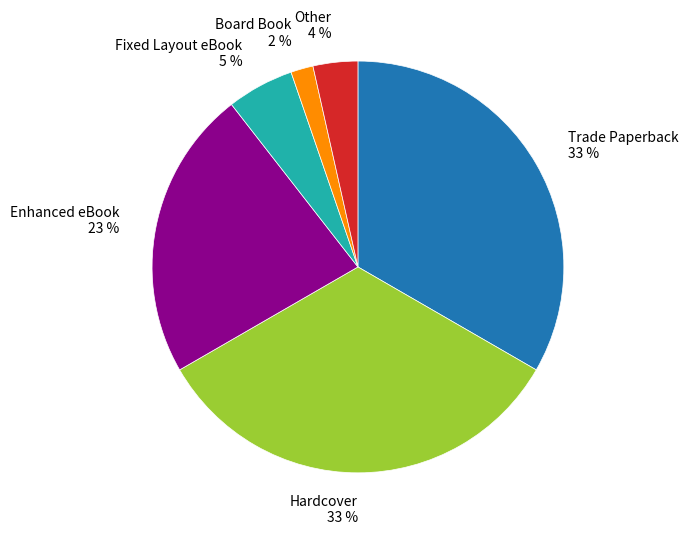

To the nearest percent, what is the combined percentage of Trade Paperback and Other?

37%